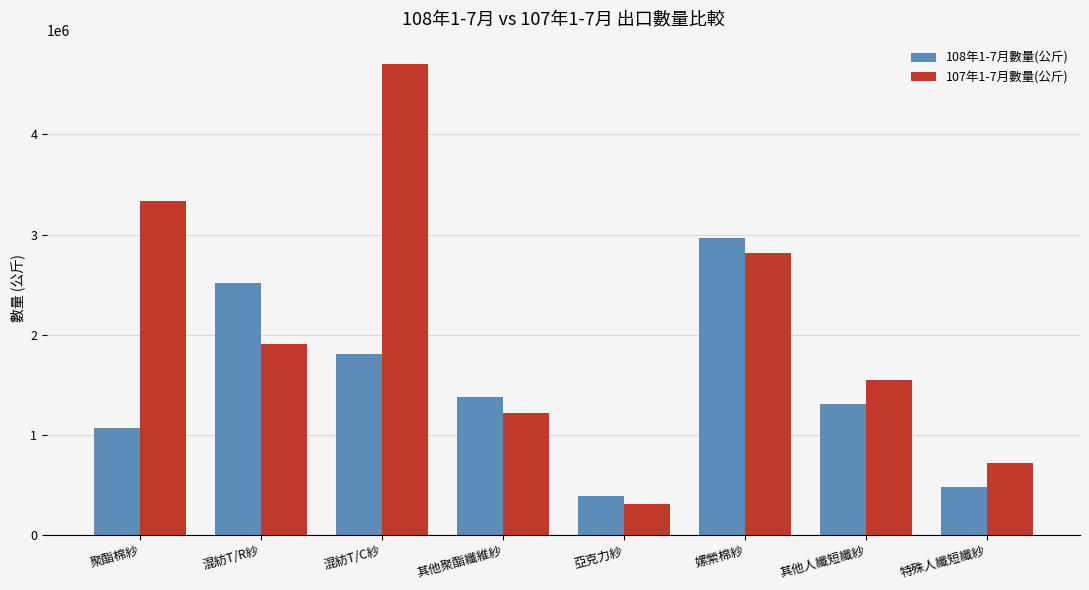

Count the number of data series in this chart.

2